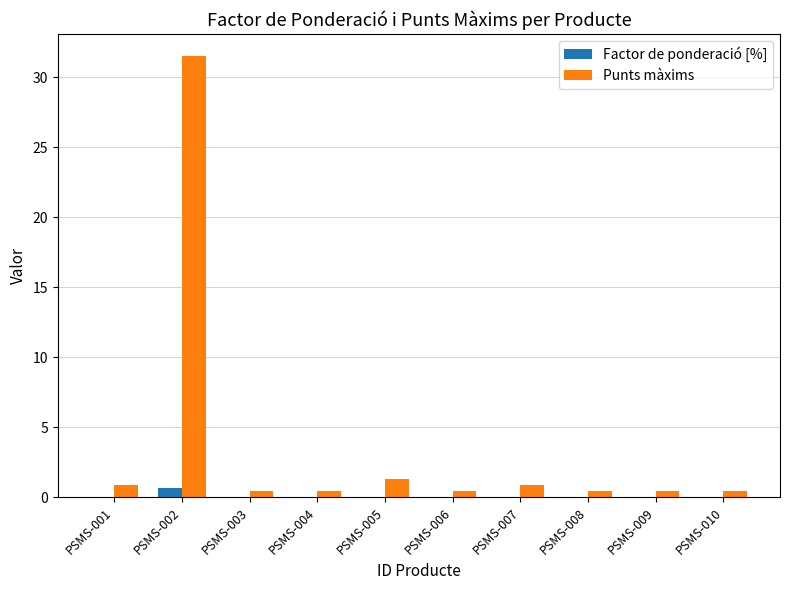

At which category is the sum across all series the highest?

PSMS-002